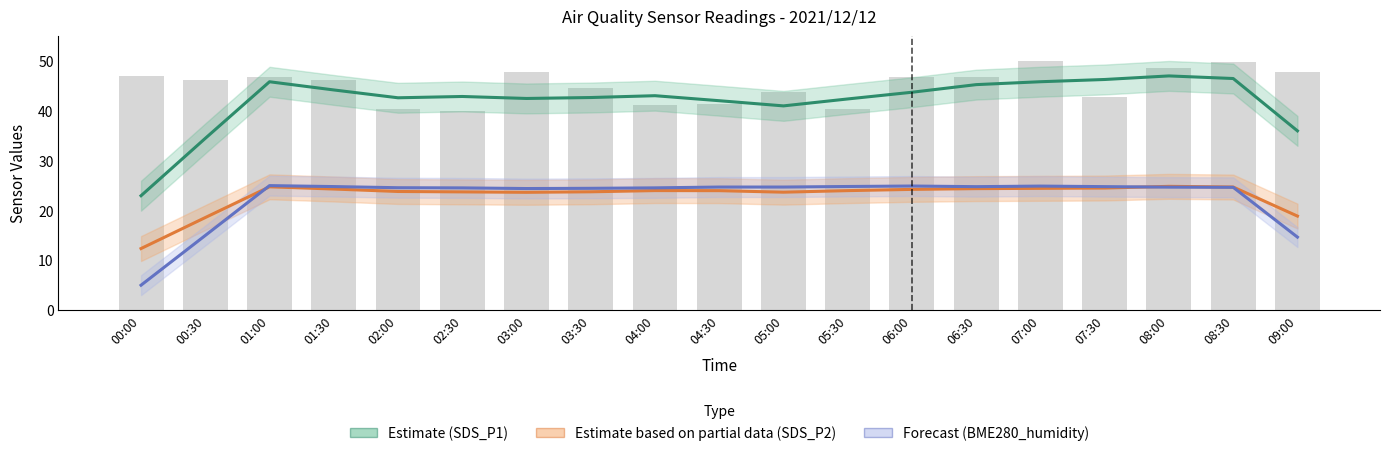

Reading right to left, extract all data points from this chart.

Estimate (SDS_P1): 09:00=36.0	08:30=46.5	08:00=47.0	07:30=46.3	07:00=45.9	06:30=45.3	06:00=43.8	05:30=42.4	05:00=41.0	04:30=42.0	04:00=43.1	03:30=42.7	03:00=42.5	02:30=42.9	02:00=42.6	01:30=44.2	01:00=45.9	00:30=34.5	00:00=23.0
Estimate based on partial data (SDS_P2): 09:00=18.9	08:30=24.7	08:00=24.9	07:30=24.5	07:00=24.5	06:30=24.4	06:00=24.2	05:30=24.0	05:00=23.7	04:30=24.0	04:00=24.0	03:30=23.8	03:00=23.7	02:30=23.7	02:00=23.8	01:30=24.3	01:00=24.8	00:30=18.6	00:00=12.4
Forecast (BME280_humidity): 09:00=14.7	08:30=24.7	08:00=24.7	07:30=24.8	07:00=24.9	06:30=24.8	06:00=24.9	05:30=24.8	05:00=24.7	04:30=24.7	04:00=24.5	03:30=24.5	03:00=24.4	02:30=24.5	02:00=24.6	01:30=24.8	01:00=25.0	00:30=15.0	00:00=5.0